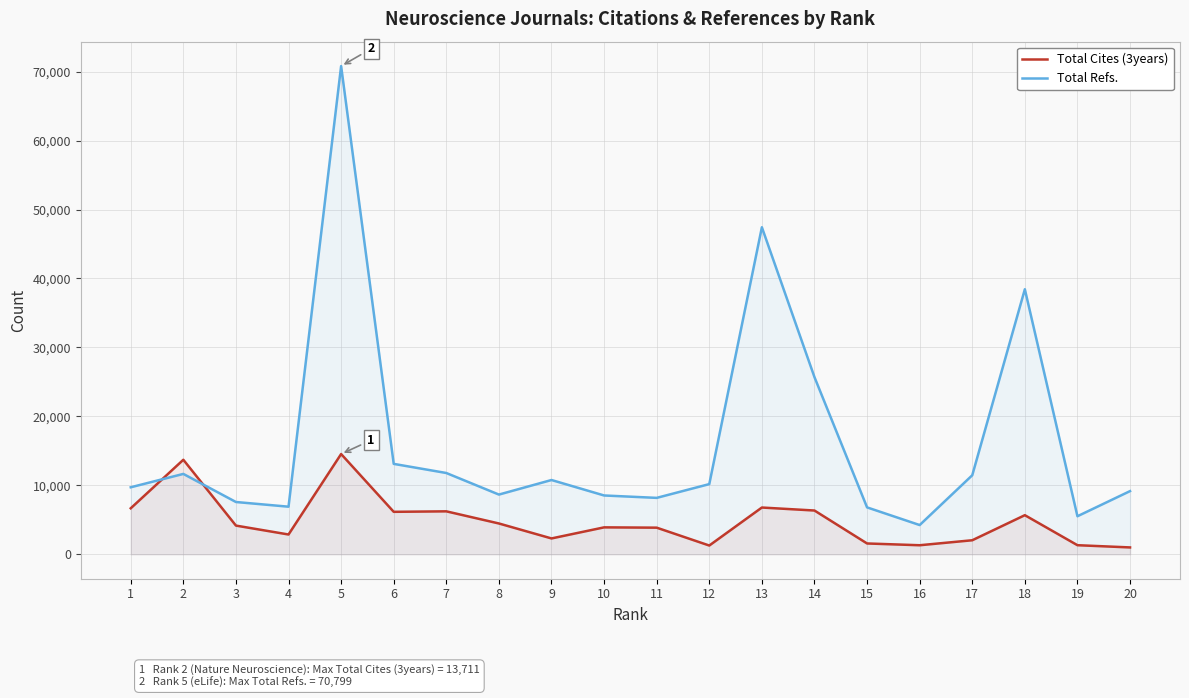

What is the value of the Total Refs. point at the 20th from the left?

9165